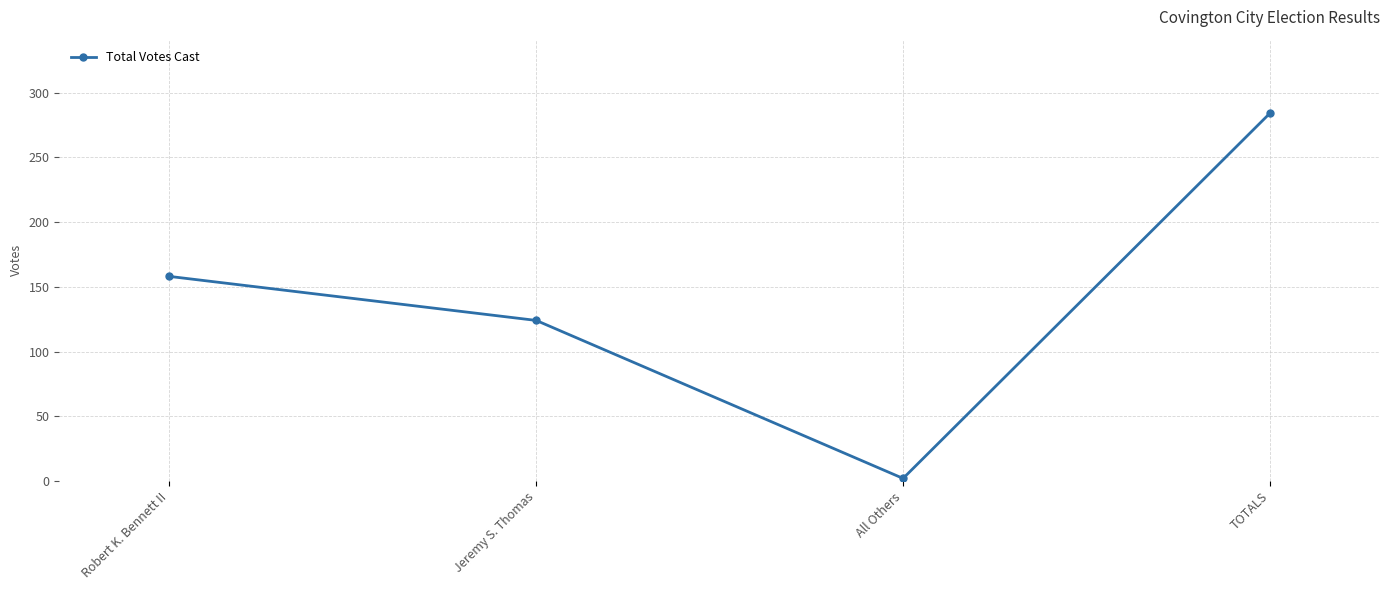

At which label is the value closest to 143?

Robert K. Bennett II